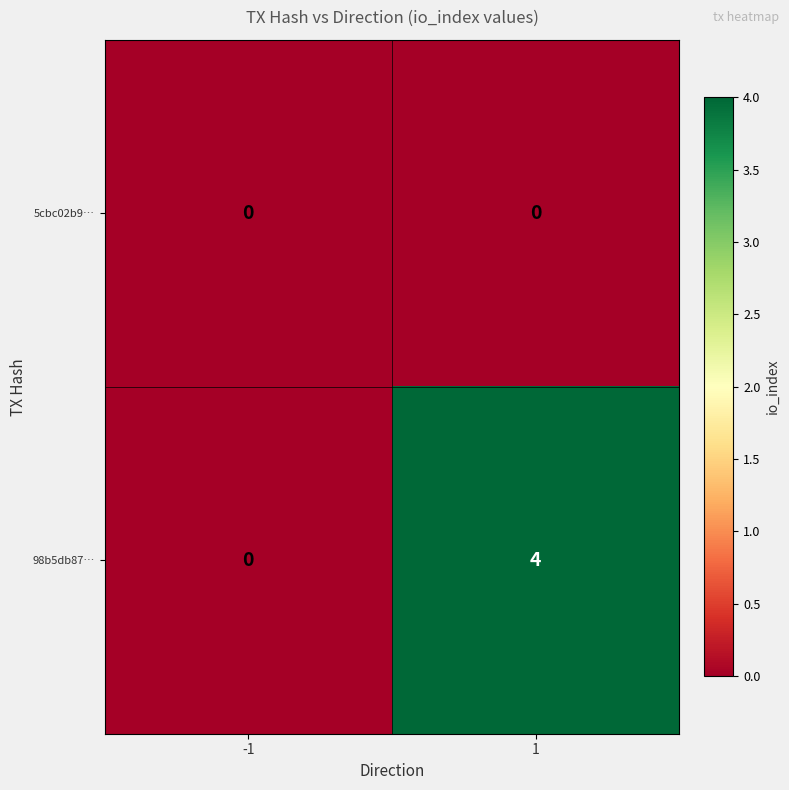

What is the difference between the maximum and minimum values in the 98b5db87… series?

4